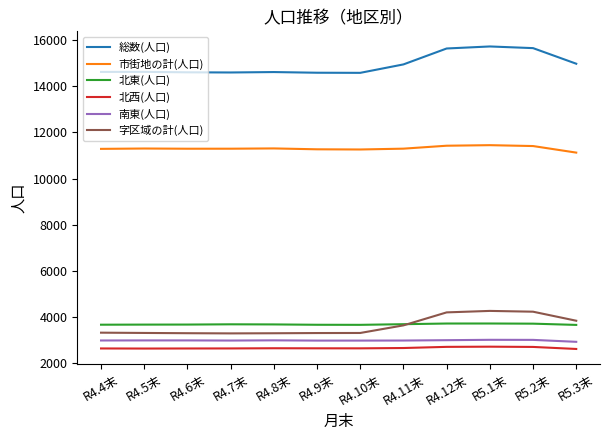

Is it true that 字区域の計(人口) equals 3299 at R4.7末?

True